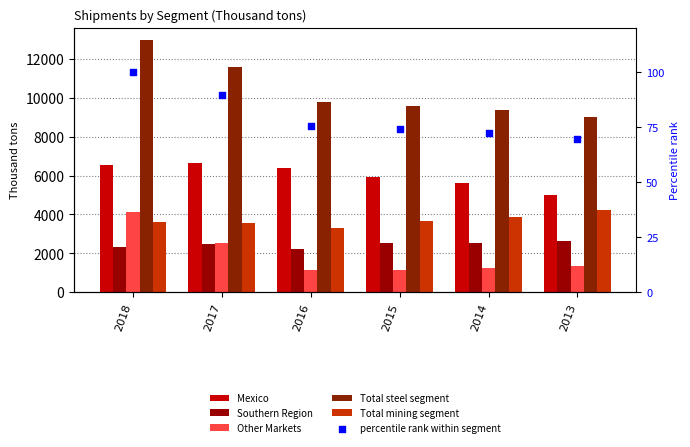

What is the total value across all series at 2015?

22910.3